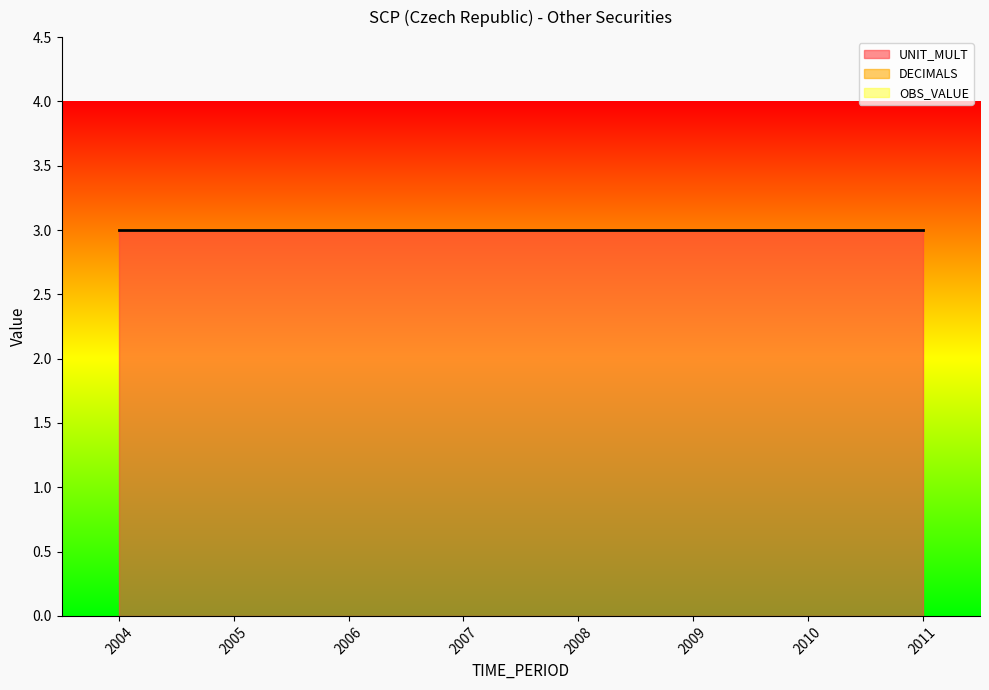

True or false: UNIT_MULT and DECIMALS cross at least once.

False